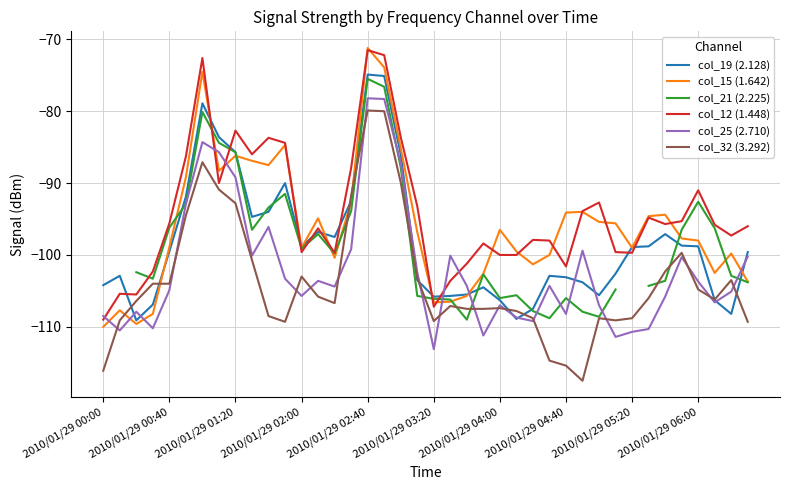

True or false: col_19 (2.128) has a value of -94.0 at 10.

True